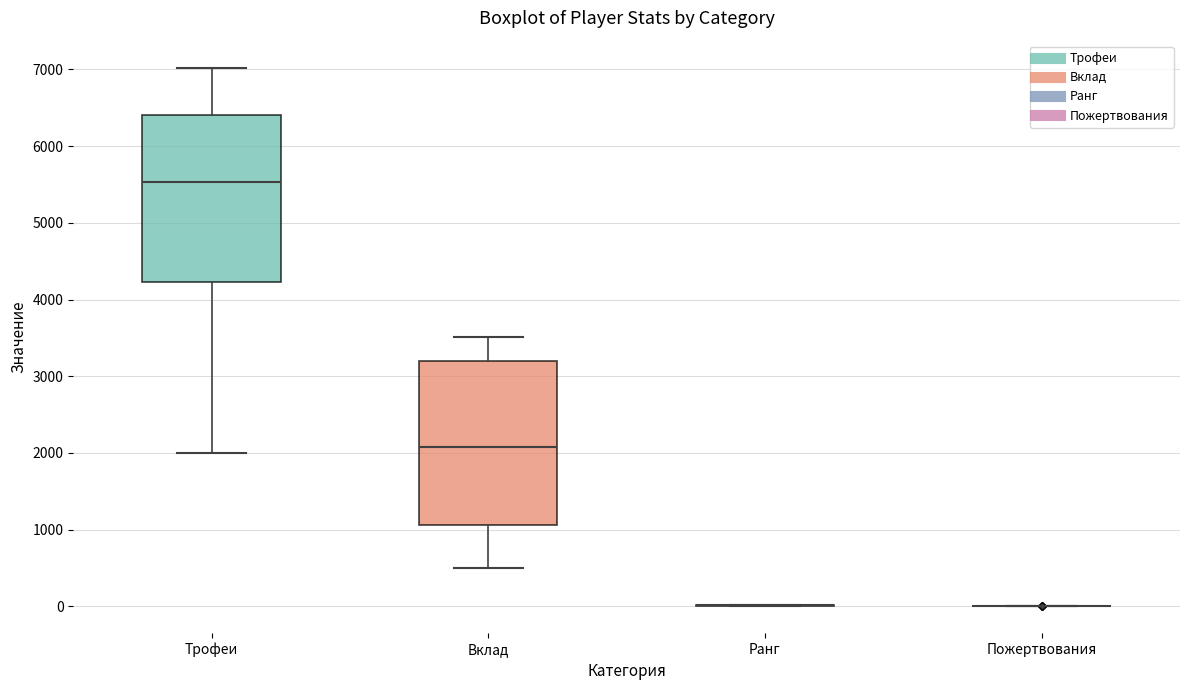

Reading left to right, transcribe this box plot: for each box, give where its median line is, the range the box spans, and where its two whiskers end, as read against the y-axis. The values are not printed on the chart, so give them approximately, as read against the axis.

Трофеи: median 5500, box 4200 to 6400, whiskers 2000 to 7000
Вклад: median 2100, box 1100 to 3200, whiskers 500 to 3500
Ранг: box collapsed to a line at 0, whiskers 0 to 0
Пожертвования: box collapsed to a line at 0, whiskers 0 to 0